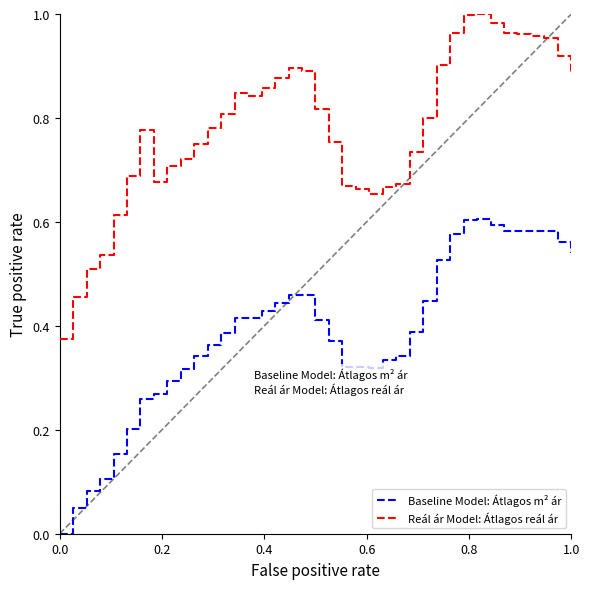

True or false: Baseline Model: Átlagos m² ár and Reál ár Model: Átlagos reál ár intersect in this chart.

False